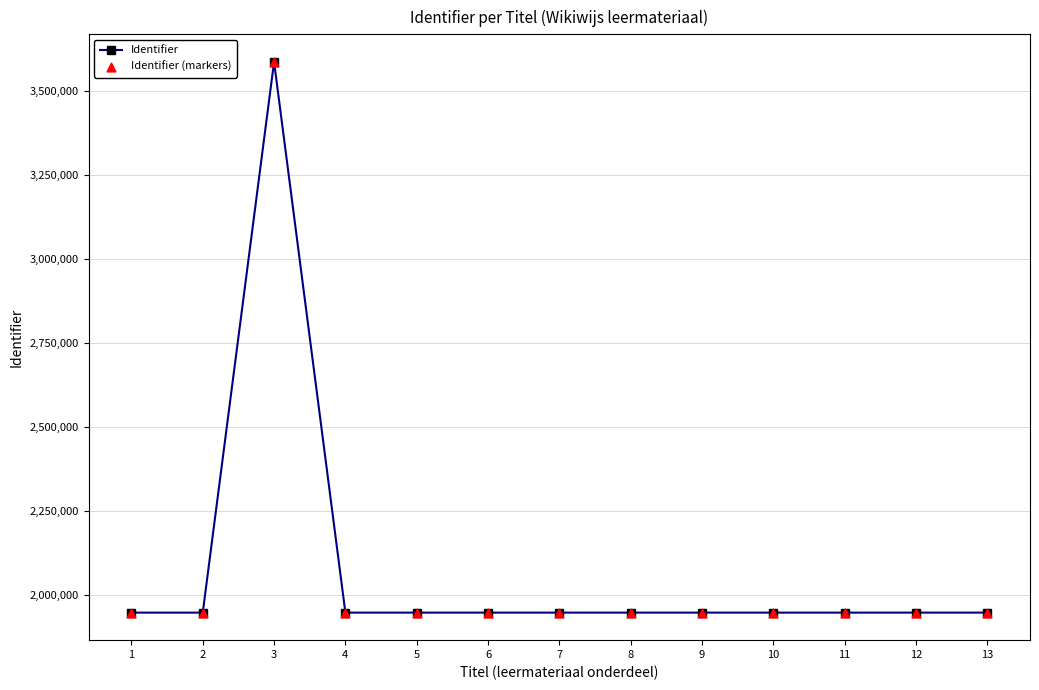

What is the sum of all values?

26972511